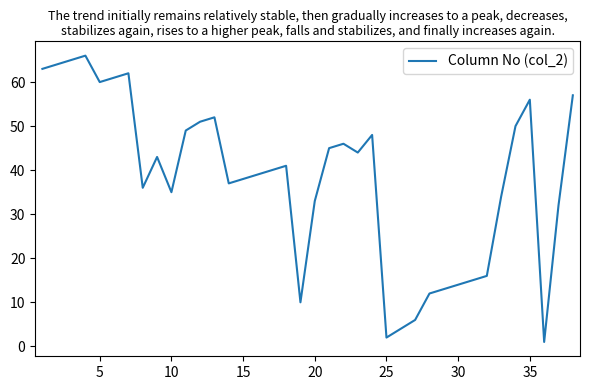

What is the greatest value displayed?

66